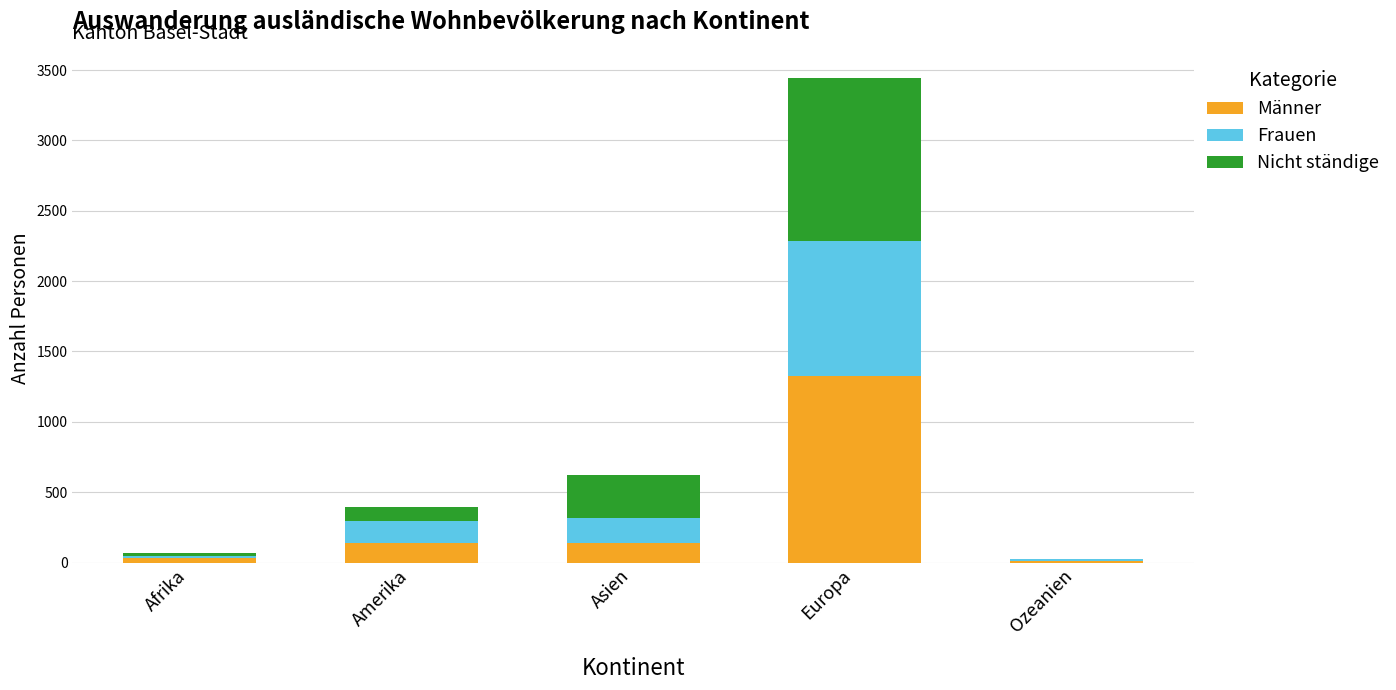

At which category is the sum across all series the highest?

Europa